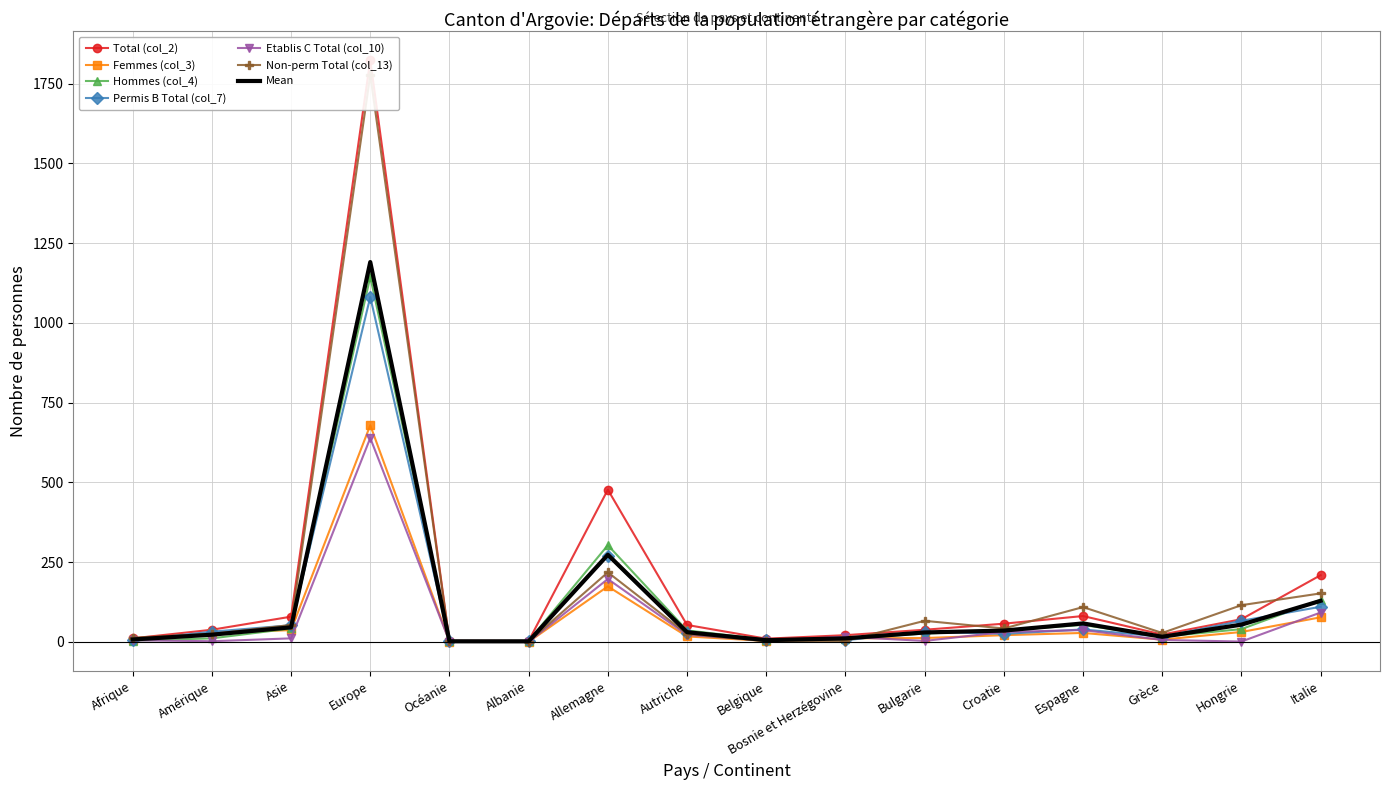

What is the label of the 5th point from the left?

Océanie